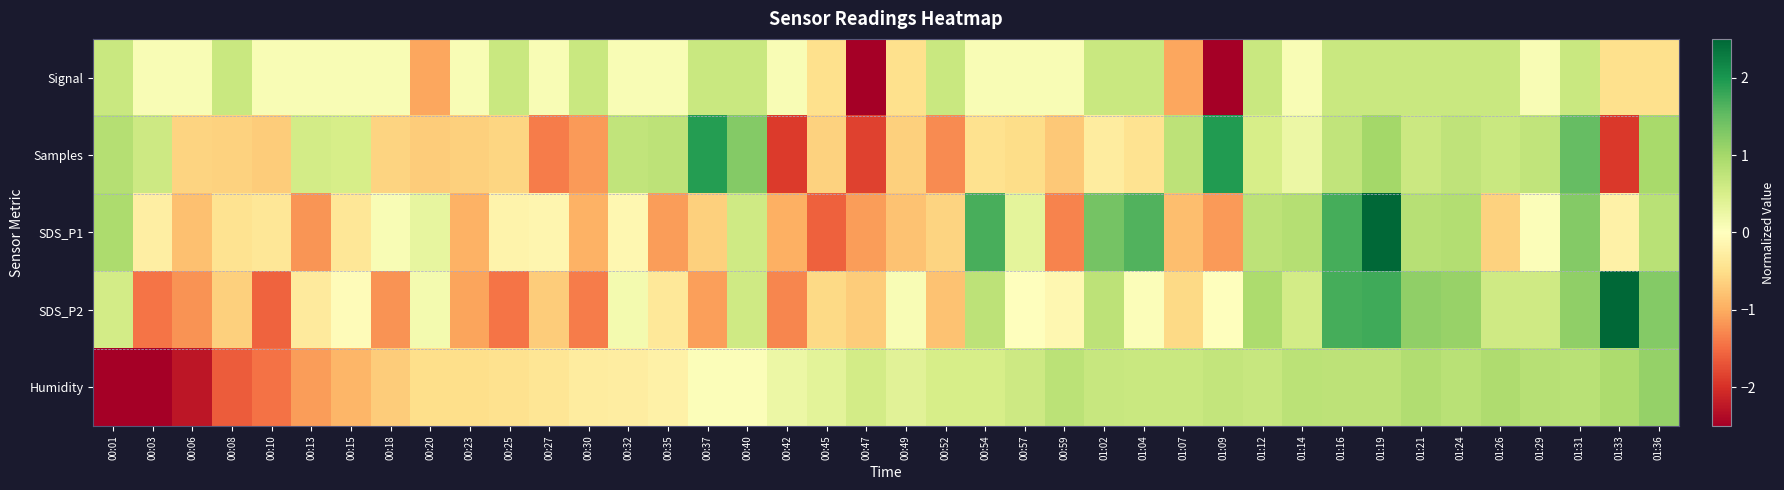

List the series in order of their peak value, lowest first.

Signal, Humidity, Samples, SDS_P2, SDS_P1